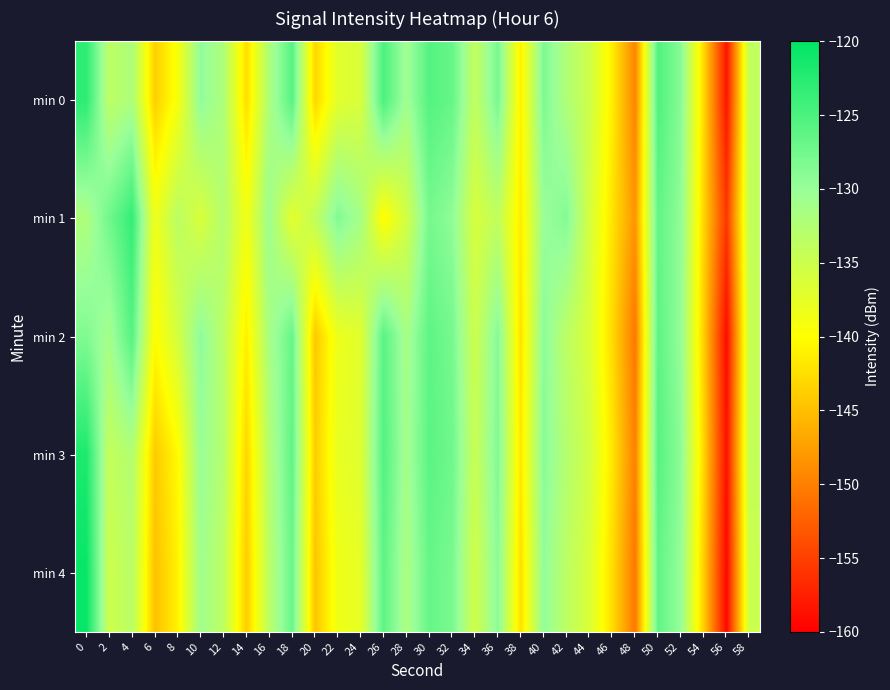

What is the total value across all series at 32?

-639.2